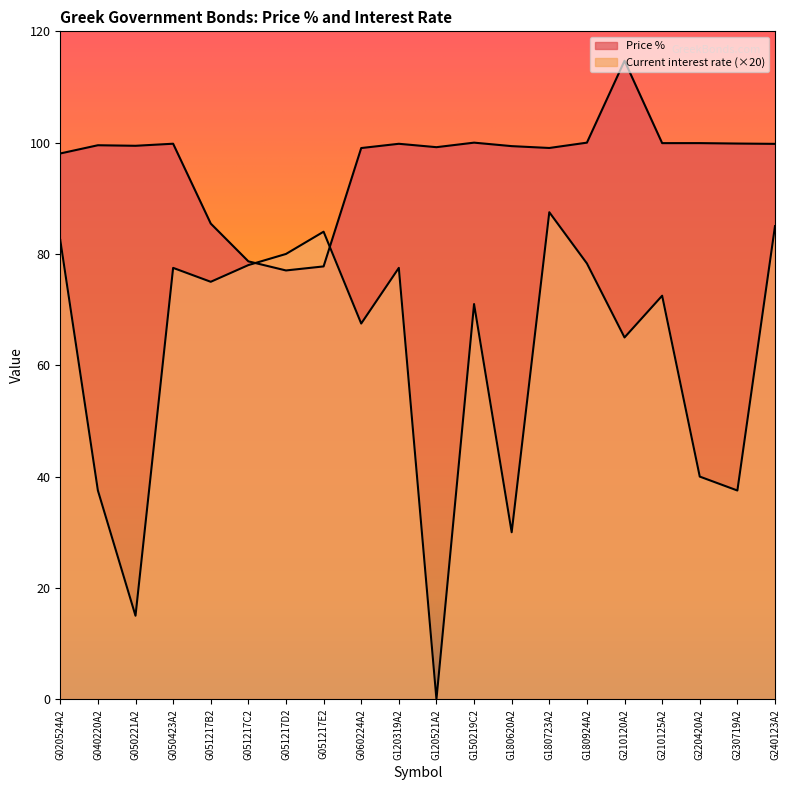

Where do Price % and Current interest rate first cross each other?

G051217C2 and G051217D2